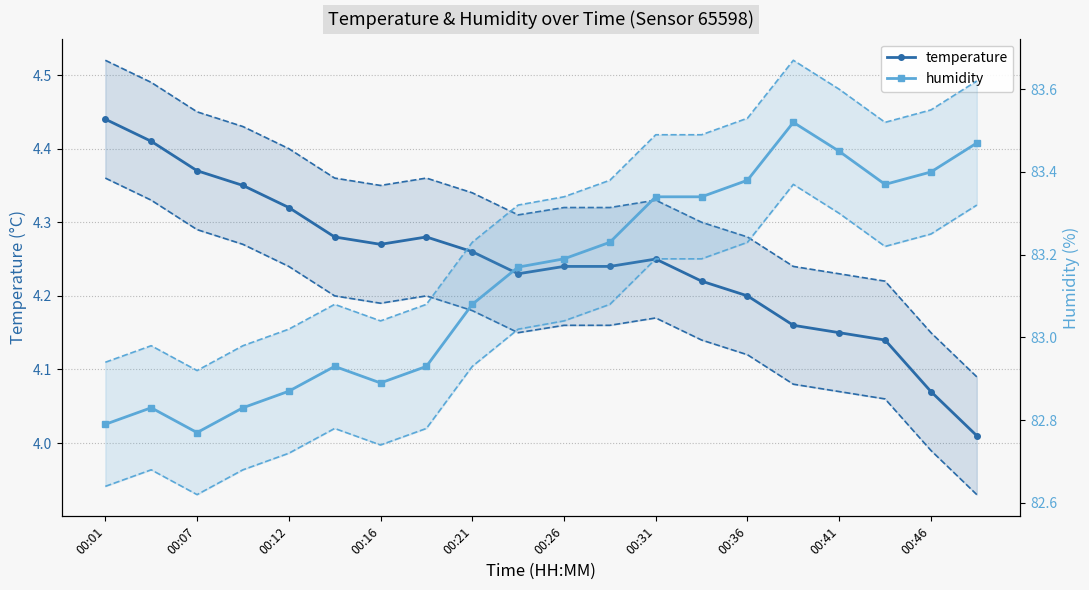

What is the average value of the temperature series?

4.2